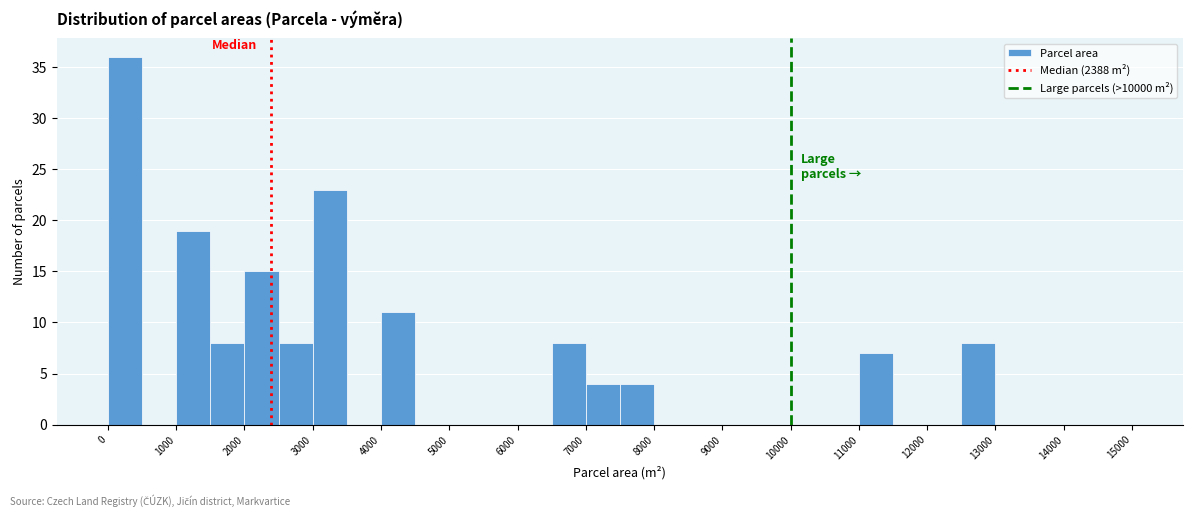

Reading left to right, list every bar in this chart as the range it spans on the x-axis followed by its height. The values are not printed on the chart, so give them approximately, as read against the axis.

0 to 500: 36
500 to 1000: 0
1000 to 1500: 19
1500 to 2000: 8
2000 to 2500: 15
2500 to 3000: 8
3000 to 3500: 23
3500 to 4000: 0
4000 to 4500: 11
4500 to 5000: 0
5000 to 5500: 0
5500 to 6000: 0
6000 to 6500: 0
6500 to 7000: 8
7000 to 7500: 4
7500 to 8000: 4
8000 to 8500: 0
8500 to 9000: 0
9000 to 9500: 0
9500 to 10000: 0
10000 to 10500: 0
10500 to 11000: 0
11000 to 11500: 7
11500 to 12000: 0
12000 to 12500: 0
12500 to 13000: 8
13000 to 13500: 0
13500 to 14000: 0
14000 to 14500: 0
14500 to 15000: 0